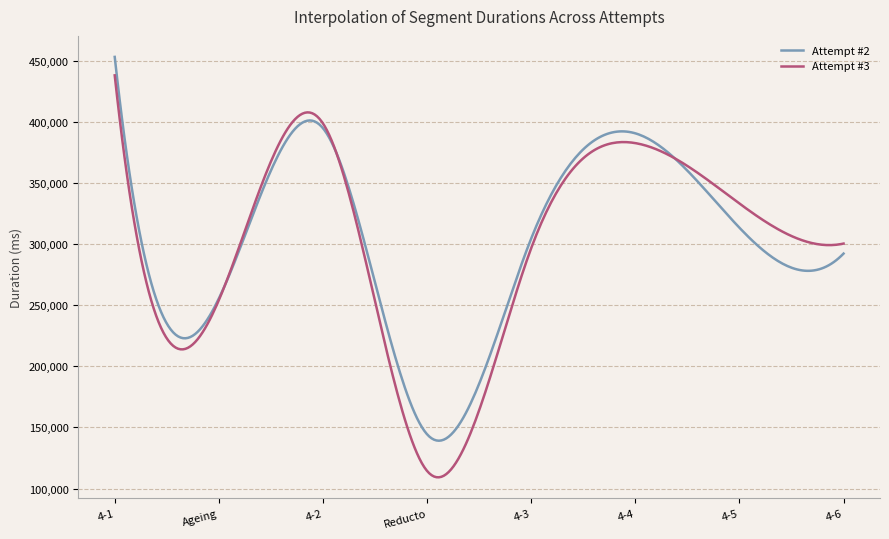

How many lines are shown in the chart?

2